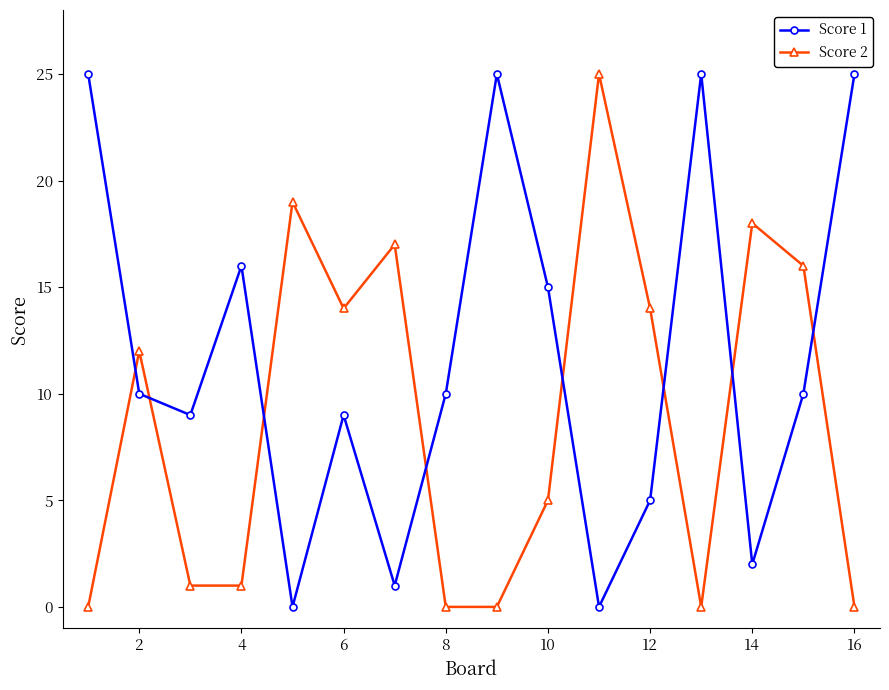

Which series has the largest total across all categories?

Score 1